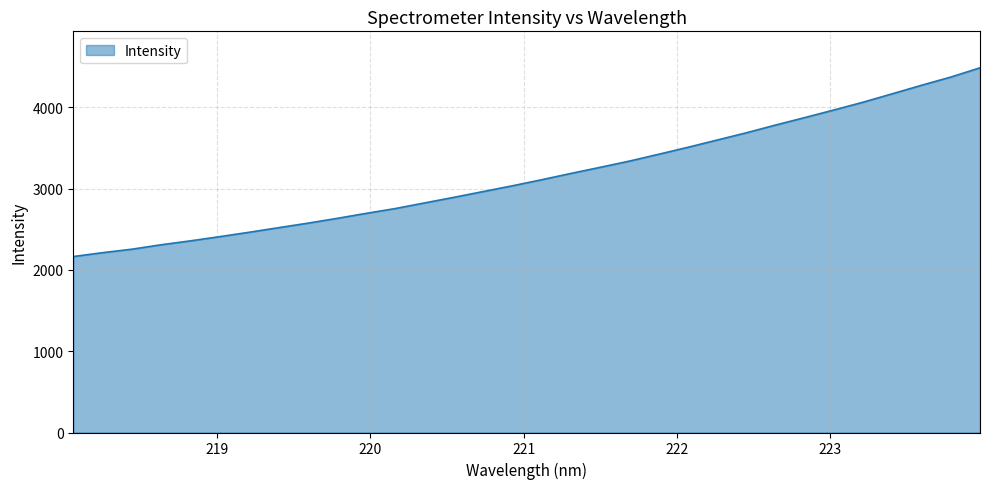

What is the difference between the maximum and minimum values?

2322.1